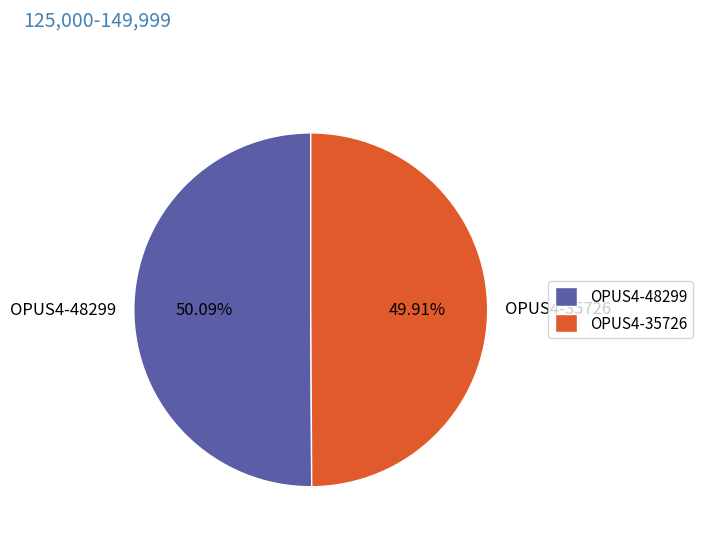

Is there a majority slice in this chart?

Yes